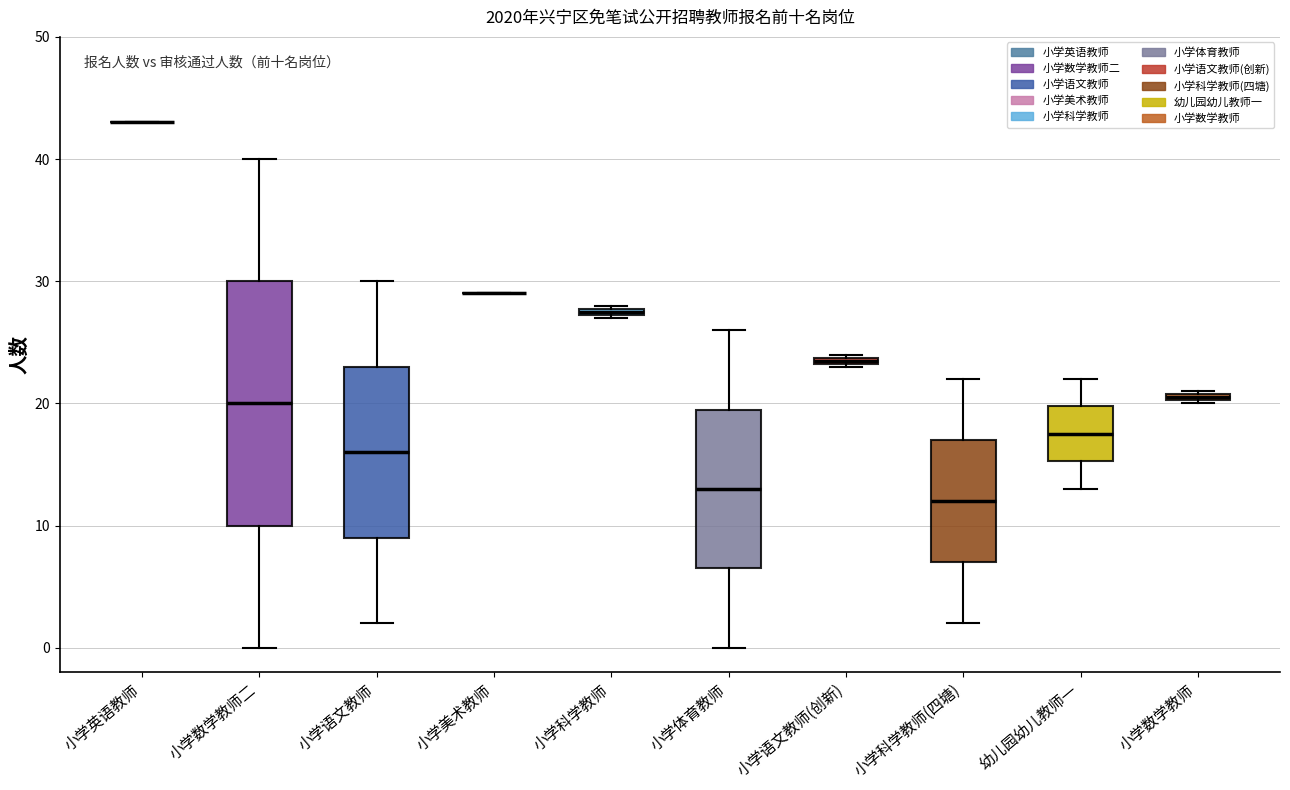

Comparing the boxes themselves (not the whiskers), which one is the tallest?

小学数学教师二